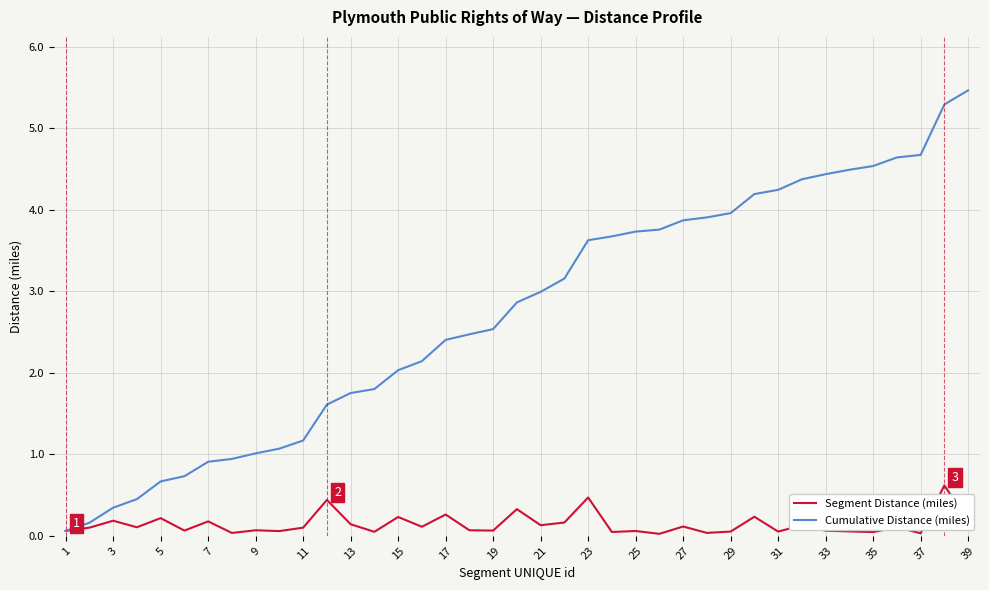

What are all the series names shown in the legend?

Segment Distance (miles), Cumulative Distance (miles)